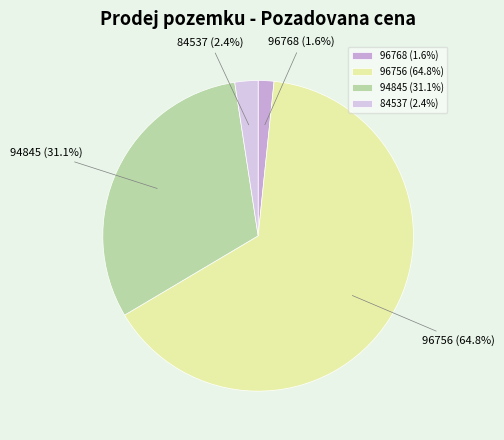

To the nearest percent, what is the average slice percentage?

25%